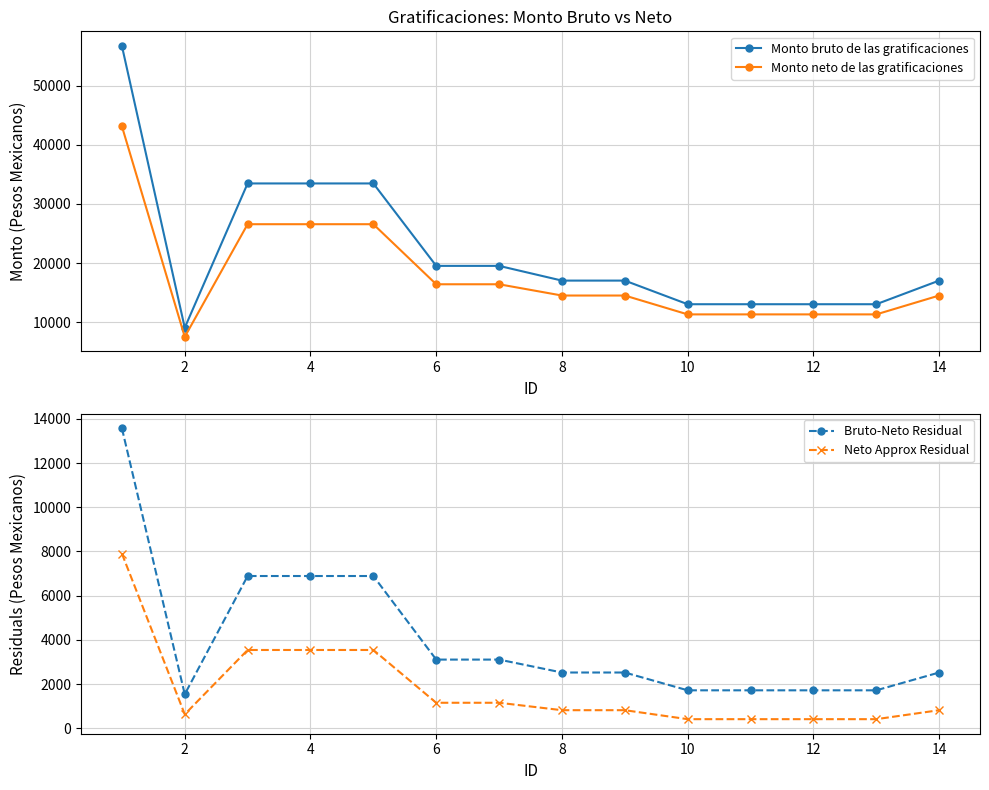

How many categories are shown in the chart?

14